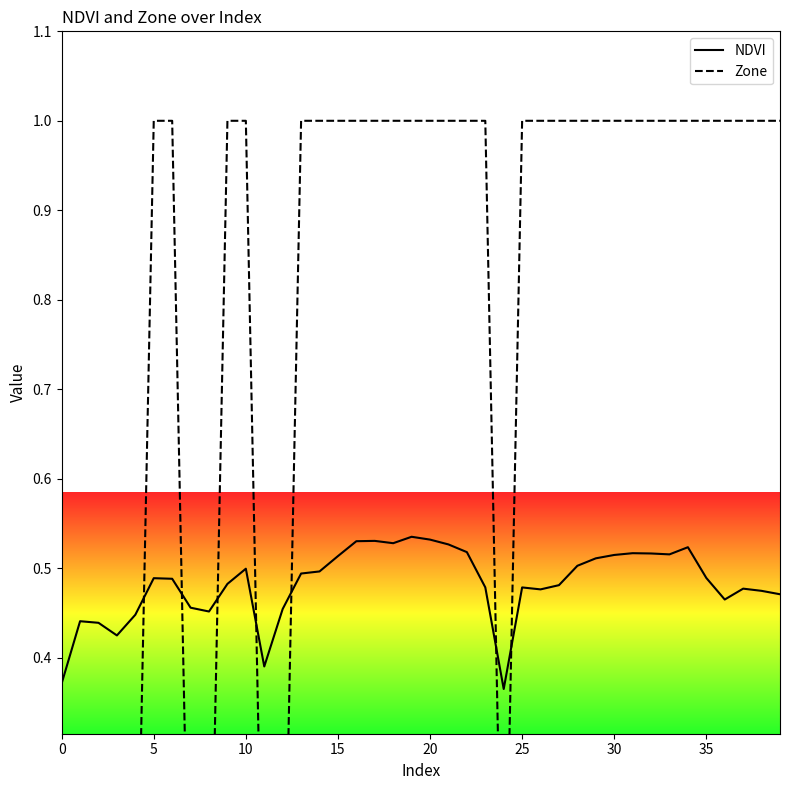

Reading left to right, transcribe all the data shown in this chart.

NDVI: 0.4	0.4	0.4	0.4	0.4	0.5	0.5	0.5	0.5	0.5	0.5	0.4	0.5	0.5	0.5	0.5	0.5	0.5	0.5	0.5	0.5	0.5	0.5	0.5	0.4	0.5	0.5	0.5	0.5	0.5	0.5	0.5	0.5	0.5	0.5	0.5	0.5	0.5	0.5	0.5
Zone: 0.0	0.0	0.0	0.0	0.0	1.0	1.0	0.0	0.0	1.0	1.0	0.0	0.0	1.0	1.0	1.0	1.0	1.0	1.0	1.0	1.0	1.0	1.0	1.0	0.0	1.0	1.0	1.0	1.0	1.0	1.0	1.0	1.0	1.0	1.0	1.0	1.0	1.0	1.0	1.0